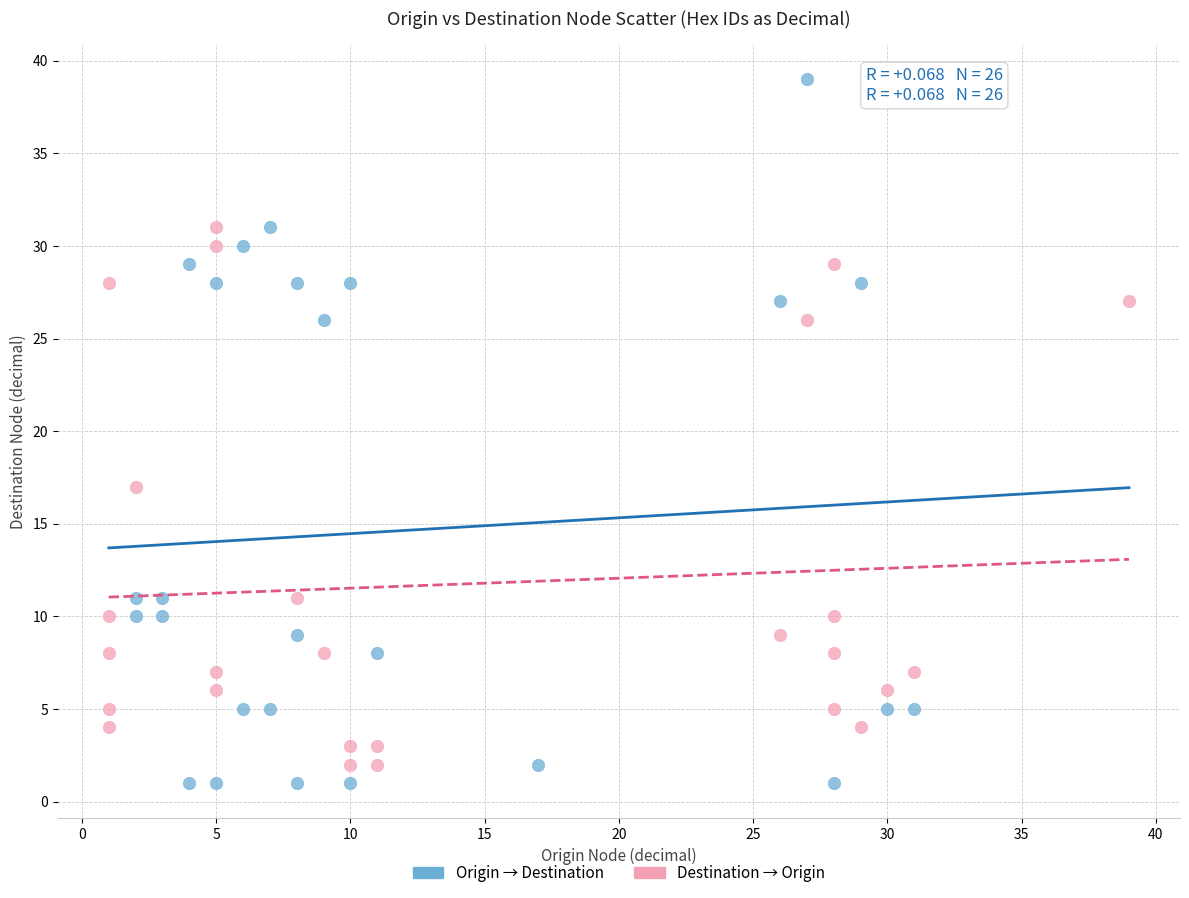

Which series reaches the maximum Y coordinate?

Origin → Destination